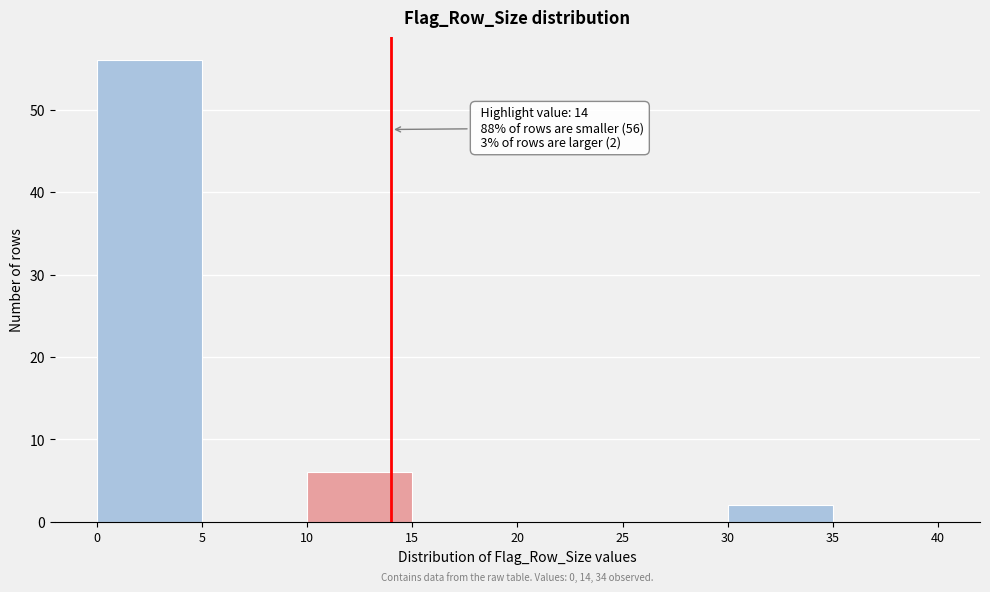

Which range on the x-axis has the tallest bar?

0 to 5